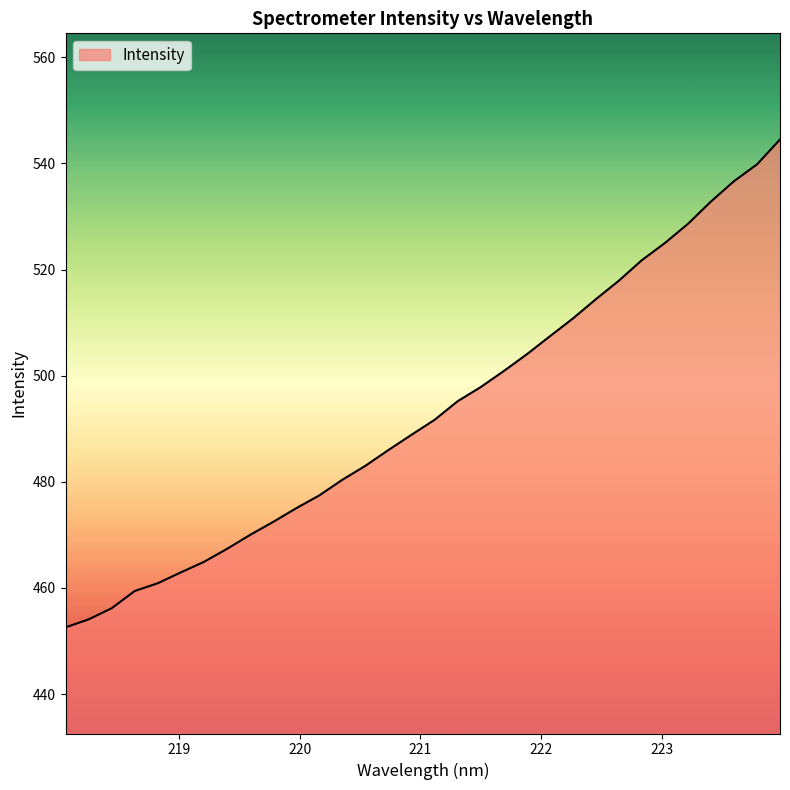

What is the smallest value displayed?

452.6